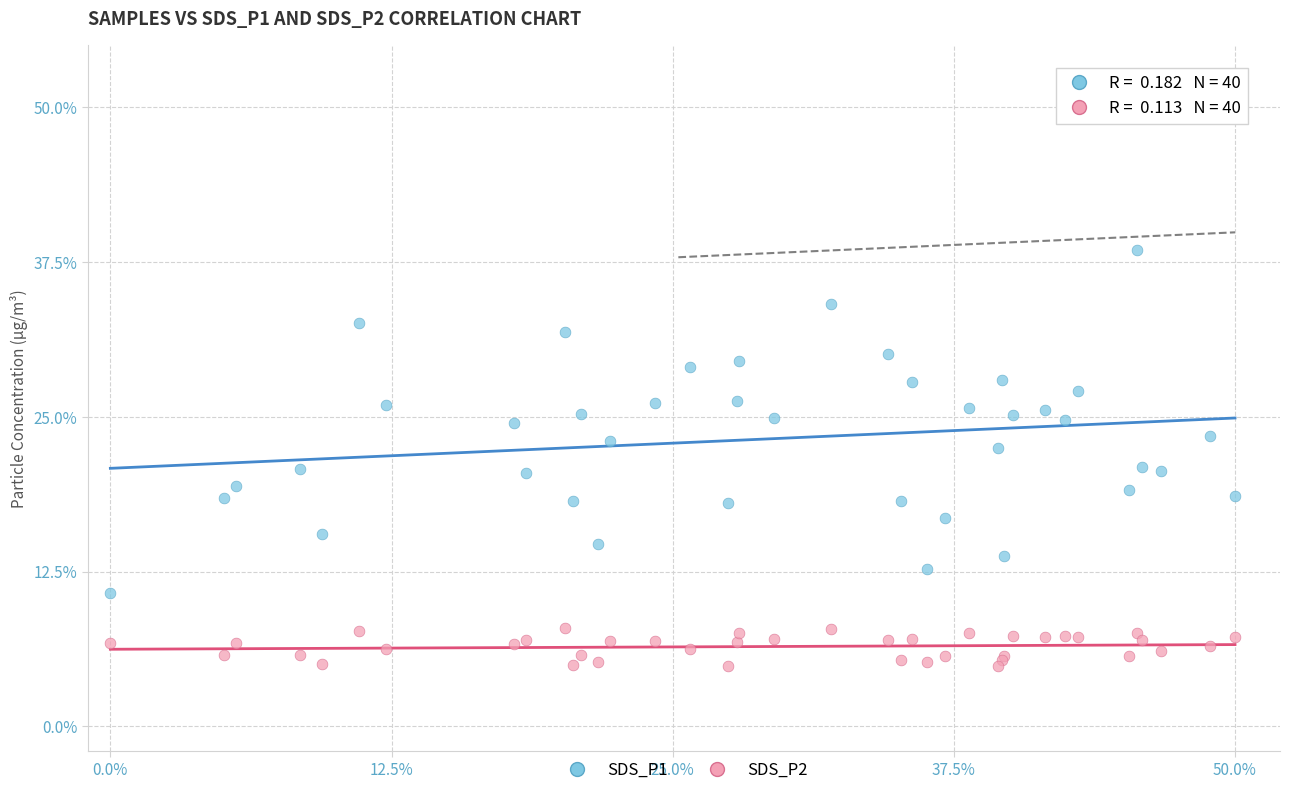

Which series reaches the maximum Y coordinate?

SDS_P1